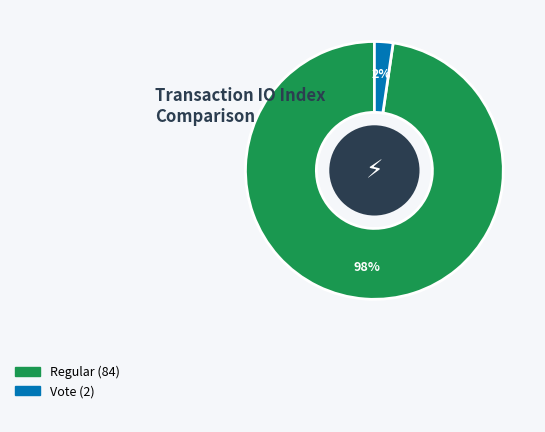

Does any single category account for the majority?

Yes